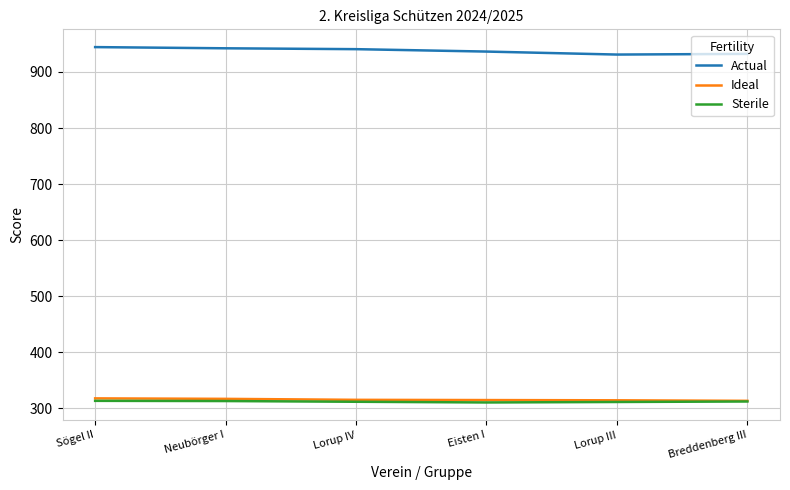

Count the Sterile values in the range 311 to 313.

4